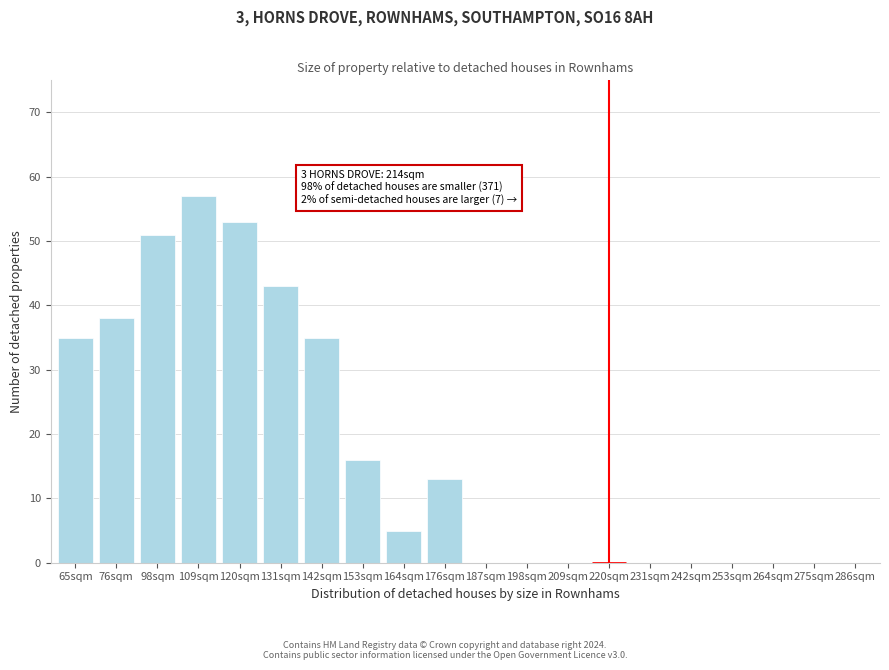

Reading left to right, what are all the values shown in this chart?

65sqm=35	76sqm=38	98sqm=51	109sqm=57	120sqm=53	131sqm=43	142sqm=35	153sqm=16	164sqm=5	176sqm=13	187sqm=0	198sqm=0	209sqm=0	220sqm=0	231sqm=0	242sqm=0	253sqm=0	264sqm=0	275sqm=0	286sqm=0